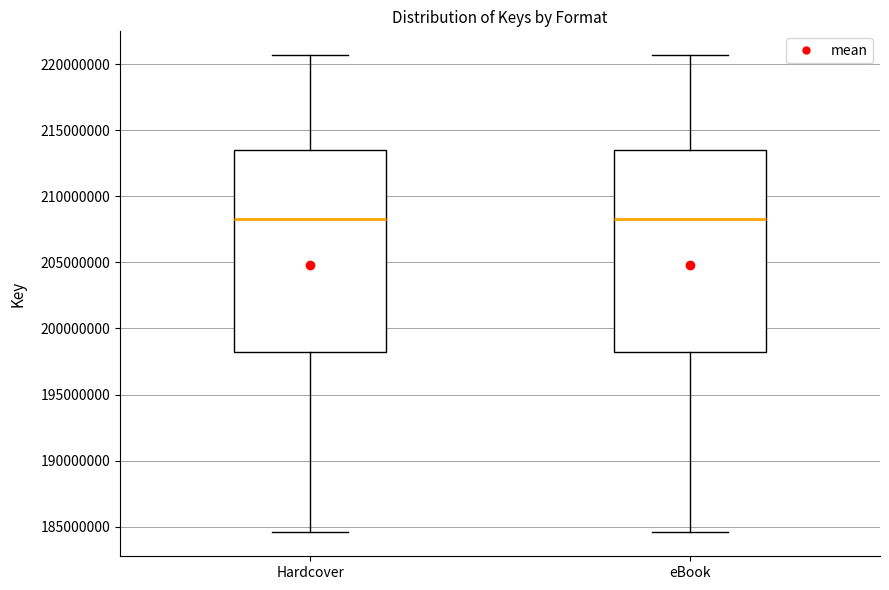

Reading left to right, read every box against the y-axis: the position of its median line, the range the box covers, and the ends of its whiskers. The values are not printed on the chart, so give them approximately, as read against the axis.

Hardcover: median 208500000, box 198000000 to 213500000, whiskers 184500000 to 220500000
eBook: median 208500000, box 198000000 to 213500000, whiskers 184500000 to 220500000